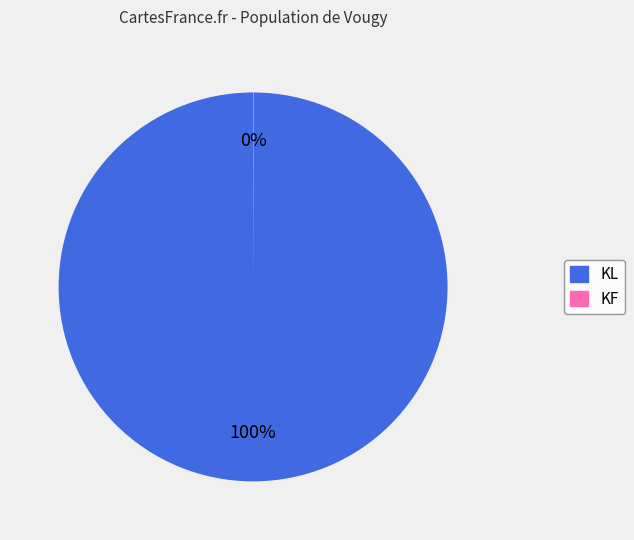

Does any single category account for the majority?

Yes